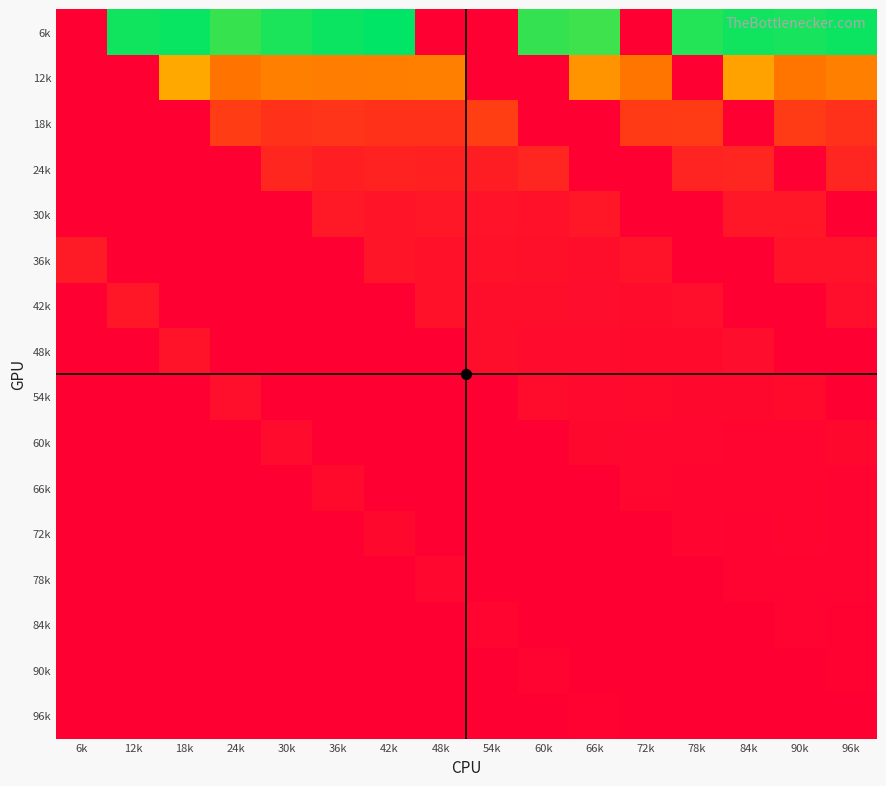

What is the total value across all series at 18k?

1.6